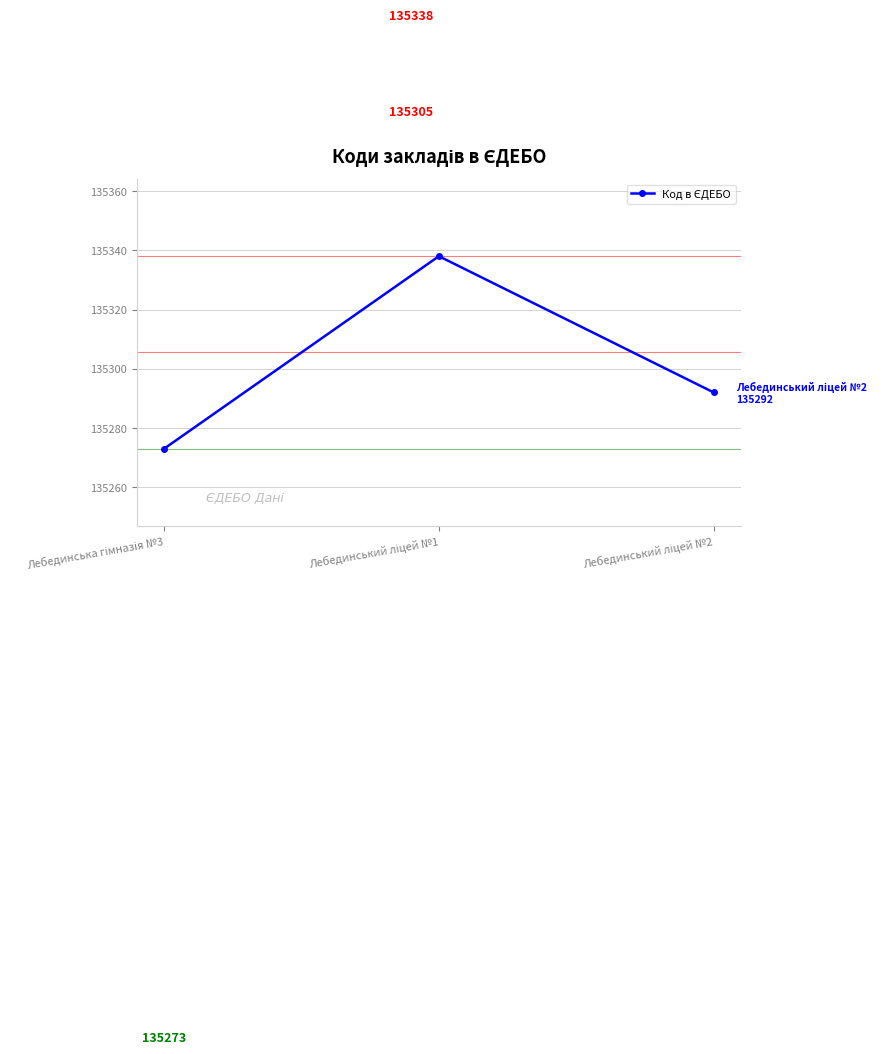

Count the number of categories in the chart.

3